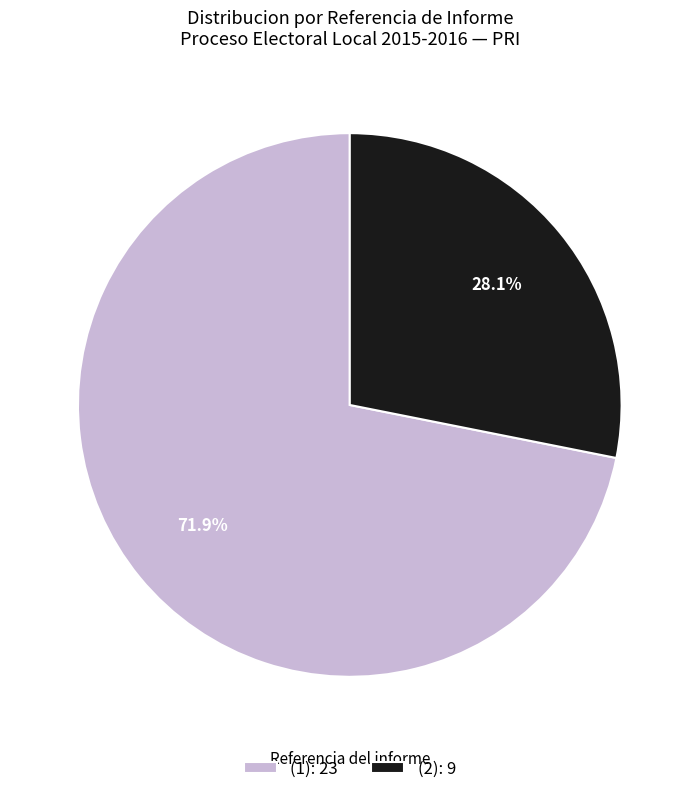

What is the majority slice?

(1): 23